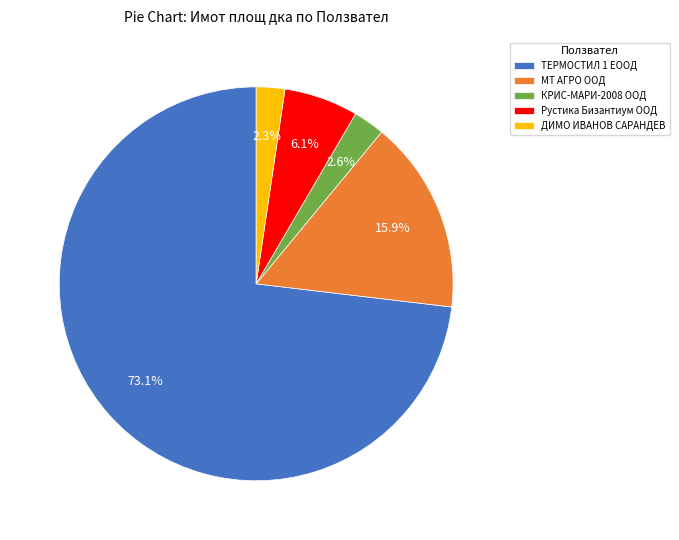

To the nearest percent, what portion does КРИС-МАРИ-2008 ООД represent?

3%